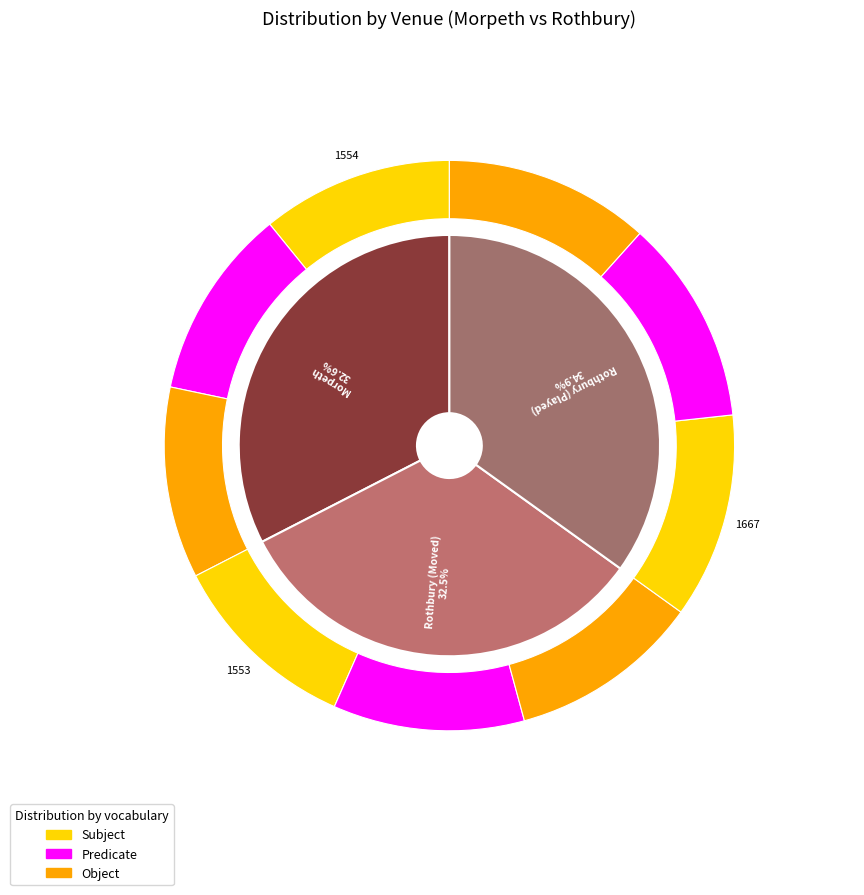

Count the number of slices in the pie.

3